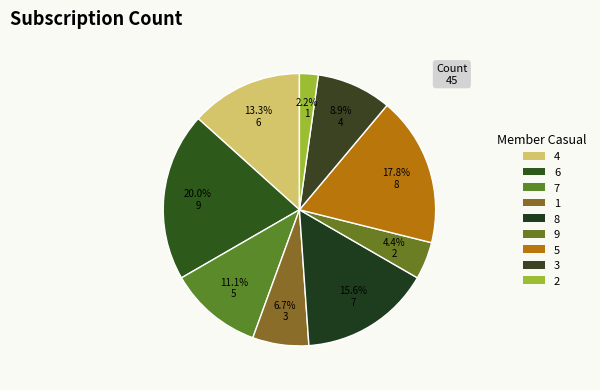

Is there a majority slice in this chart?

No